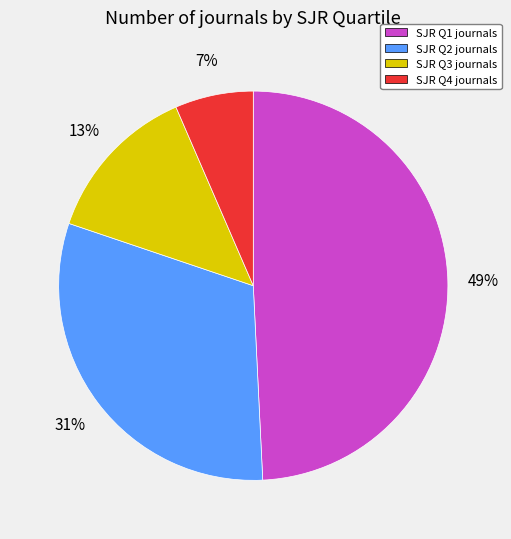

Is there any slice that represents more than half of the pie?

No